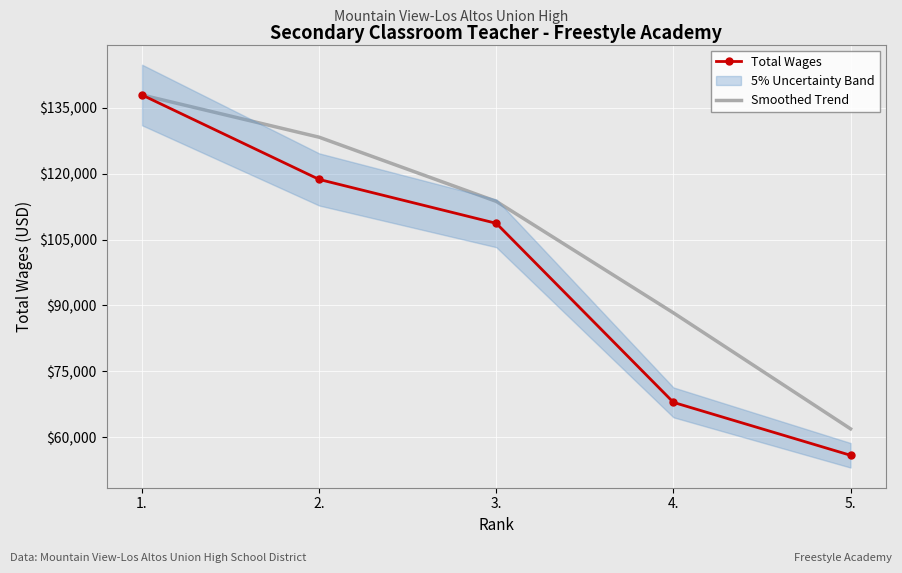

True or false: Total Wages has more than 1 points higher than both neighbors.

False